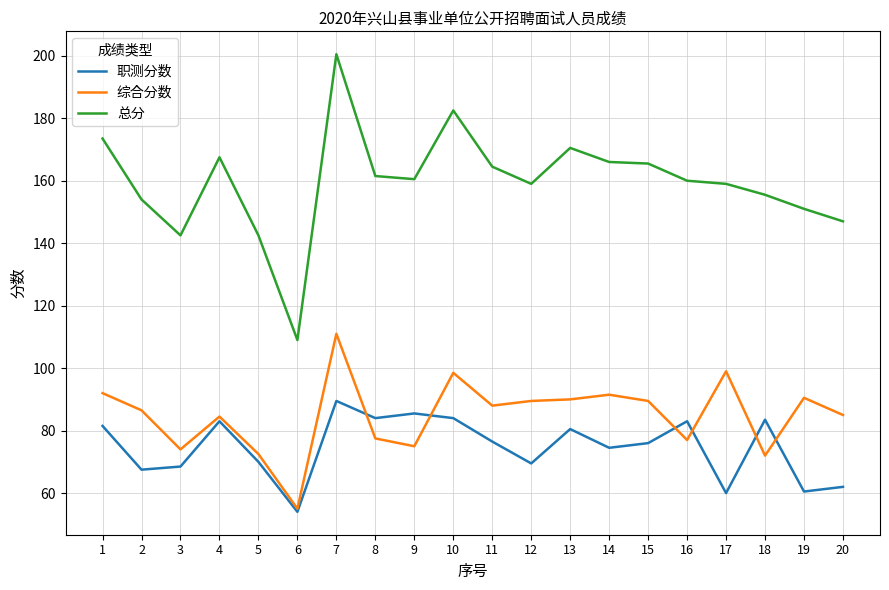

At which category is the sum across all series the highest?

7